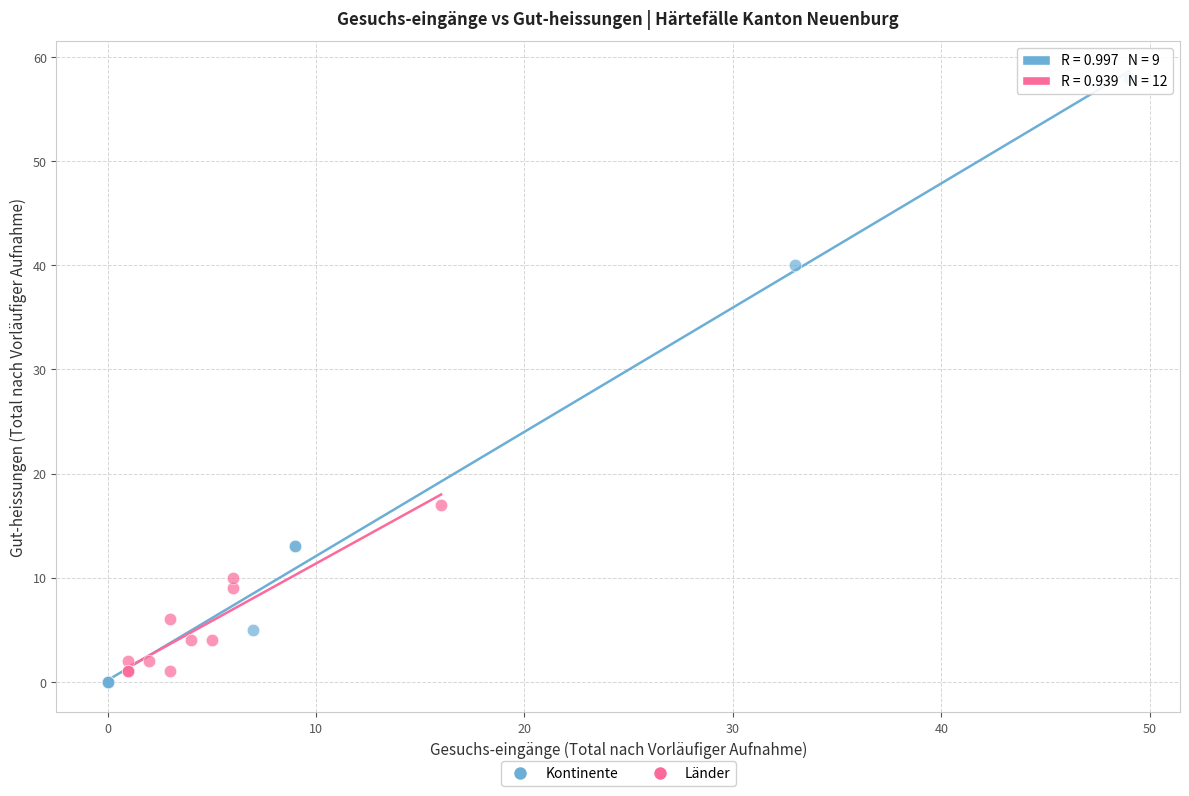

Which series contains the highest Y value?

Kontinente